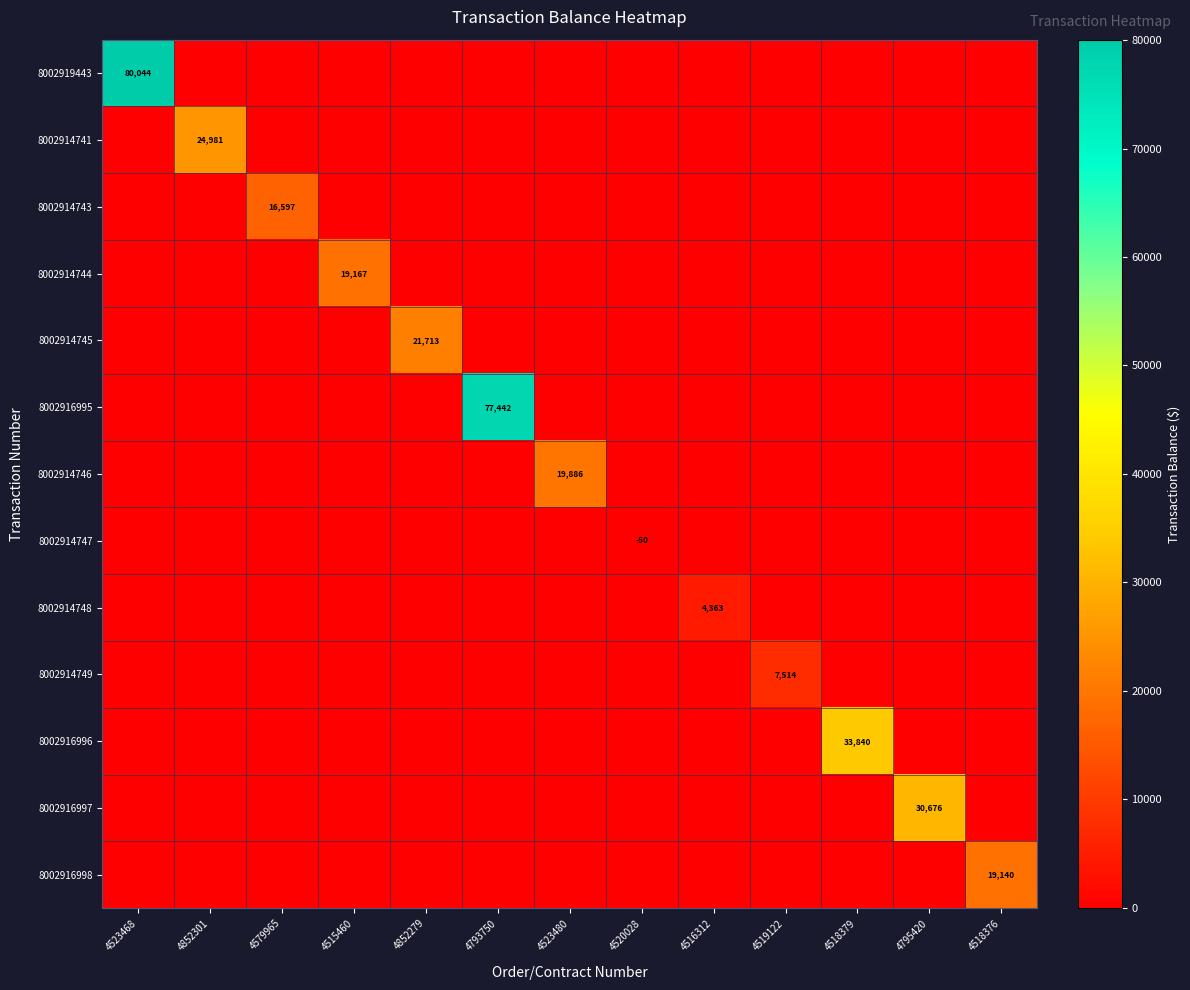

Is it true that 8002914743 equals 23939 at 4579965?

False